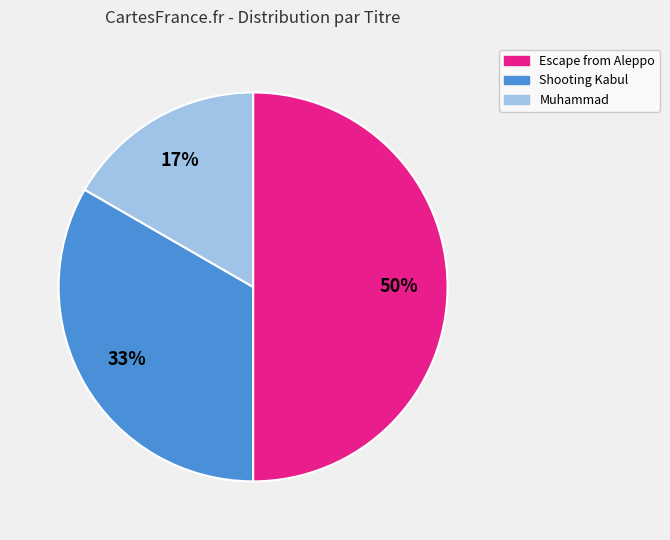

How many slices are in this pie chart?

3